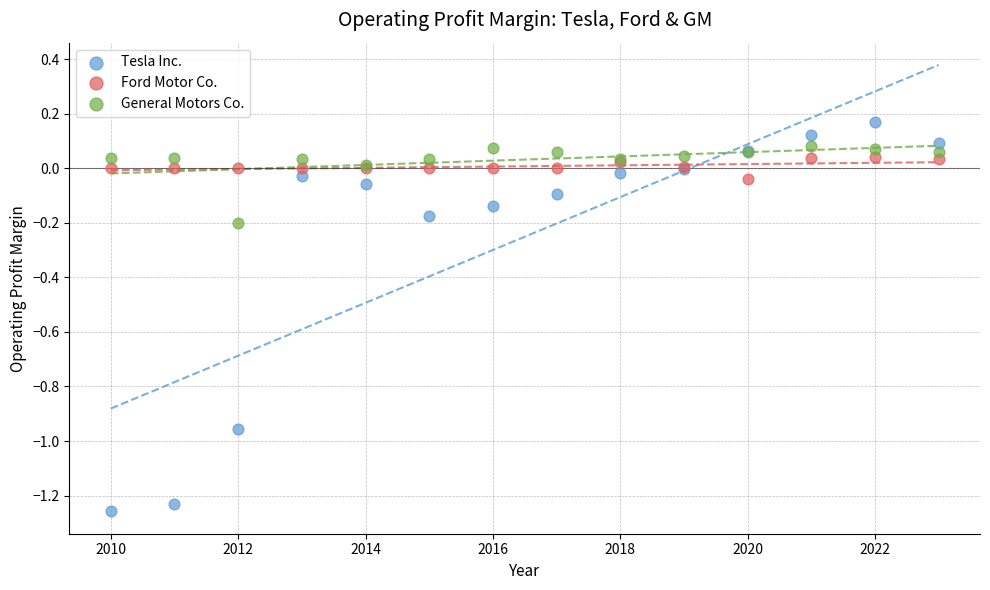

Which series has the widest spread of Y values?

Tesla Inc.